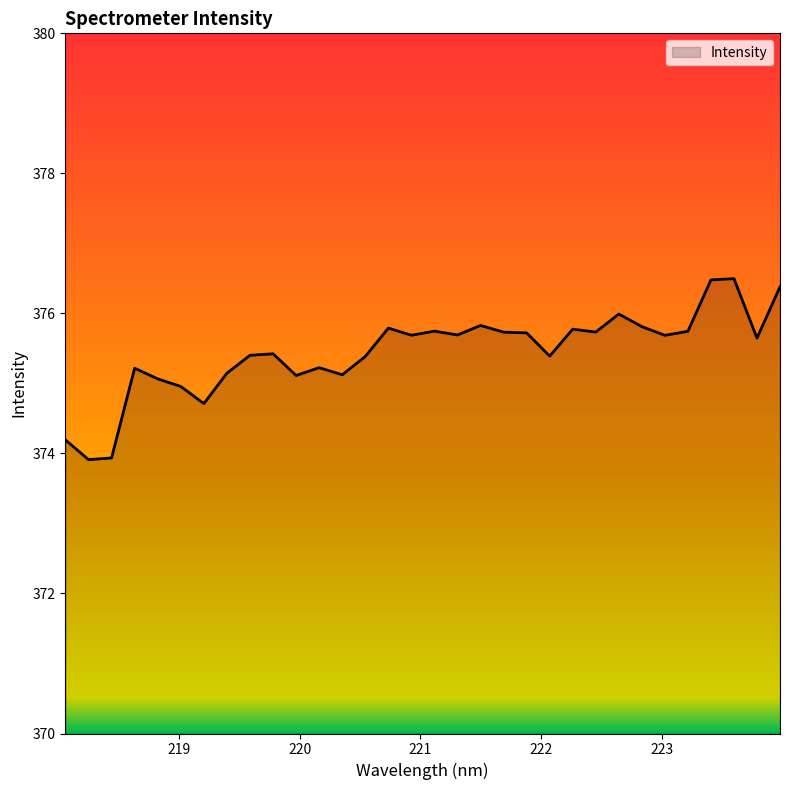

What is the difference between the maximum and minimum values?

2.6